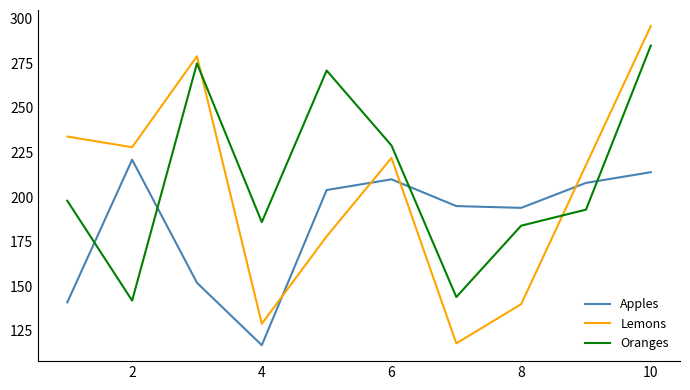

How many series are shown in this chart?

3